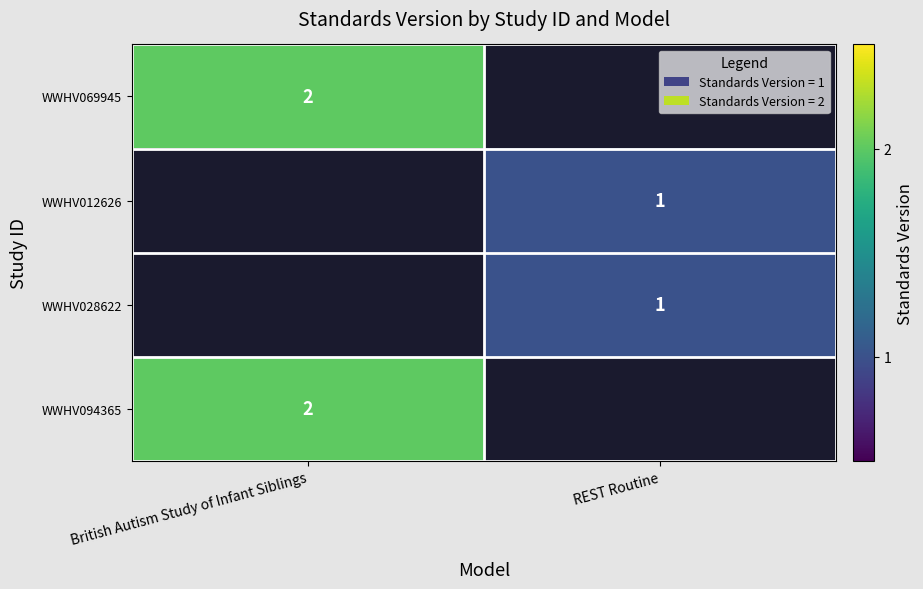

True or false: WWHV028622 has a value of 1 at REST Routine.

True